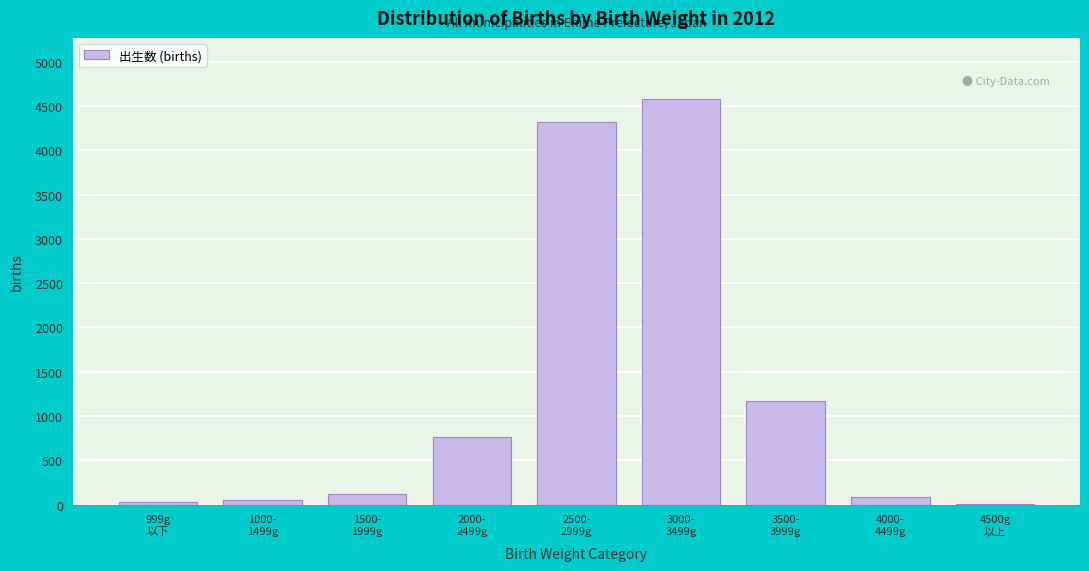

What is the greatest value displayed?

4583